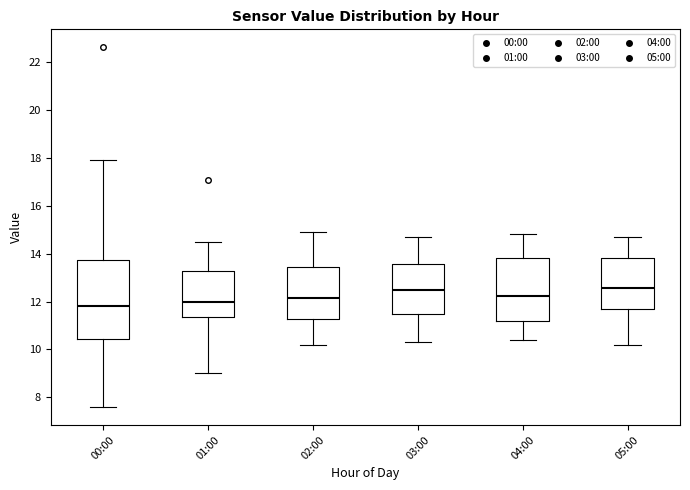

Where does the upper whisker of the box for 04:00 end on the y-axis? The values are not printed on the chart, so give them approximately, as read against the axis.

14.8